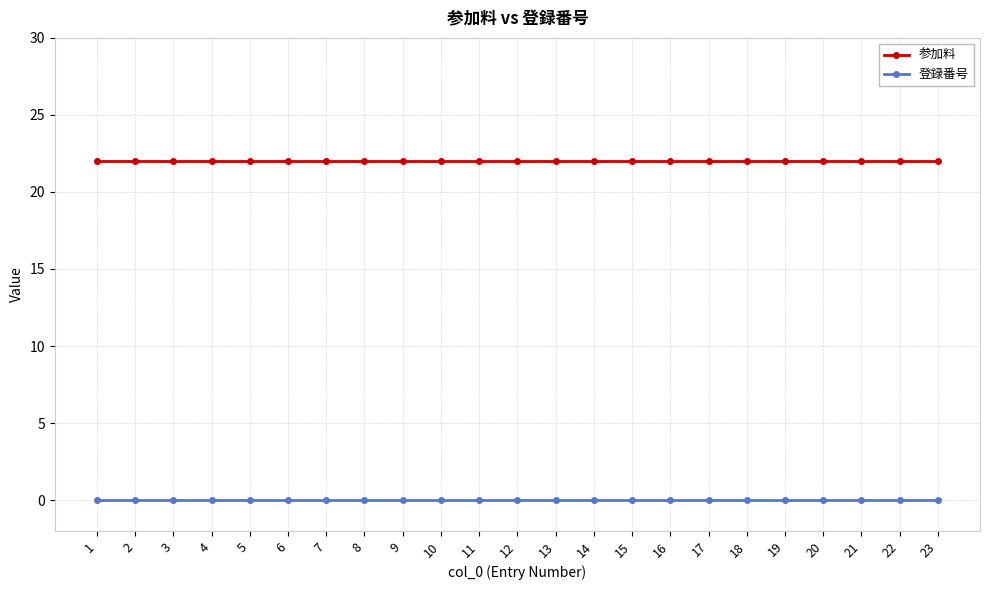

The value of 登録番号 at 14 is 0. True or false?

True